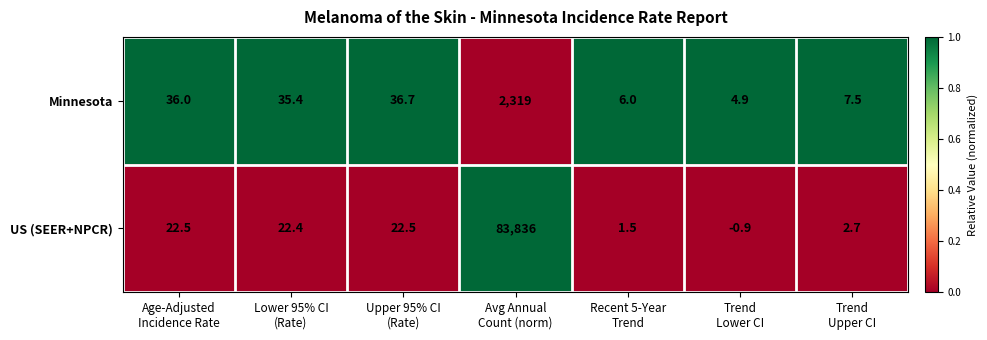

Which series changed the most between Lower 95% CI
(Rate) and Upper 95% CI
(Rate)?

Minnesota